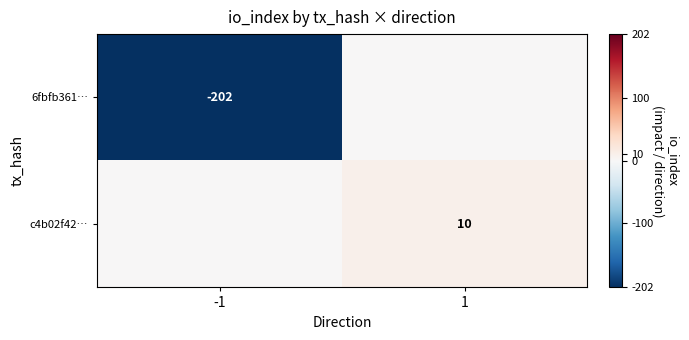

What is the difference between the highest and lowest values at 1?

10